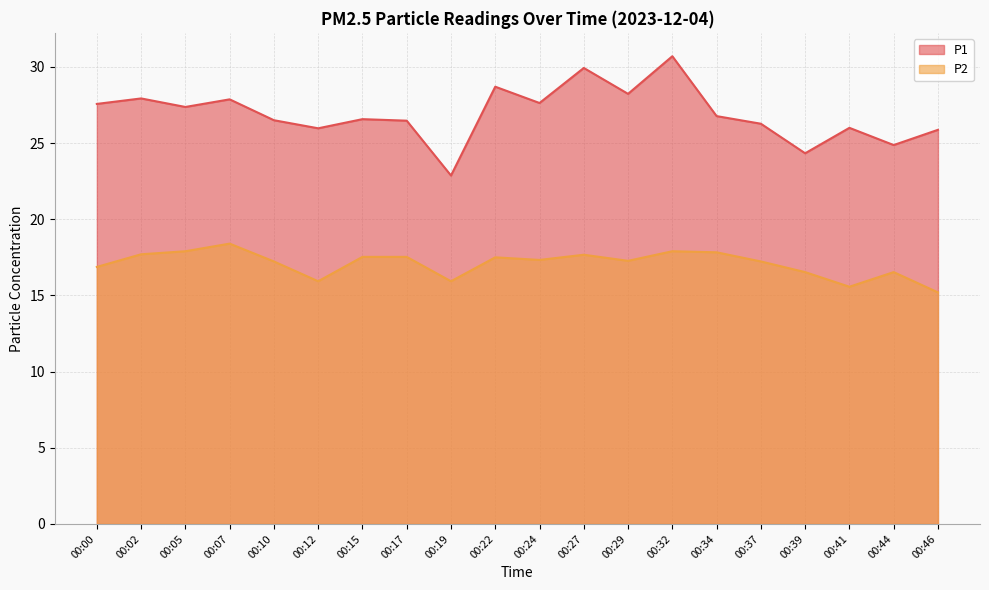

True or false: P2 has a value of 7.0 at 00:22.

False